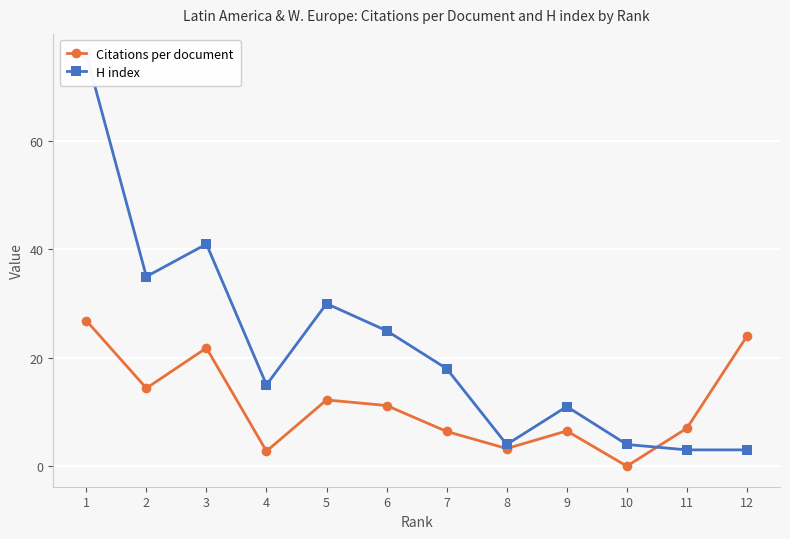

How many times do Citations per document and H index cross each other?

1